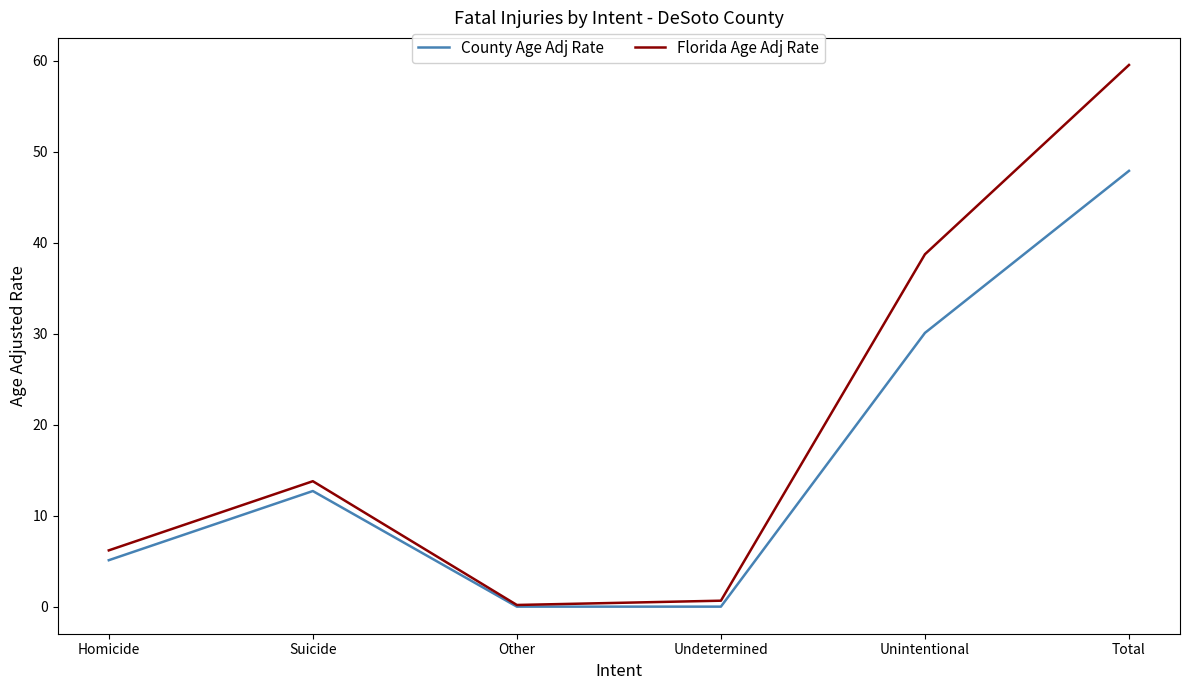

The value of County Age Adj Rate at Total is 47.9. True or false?

True